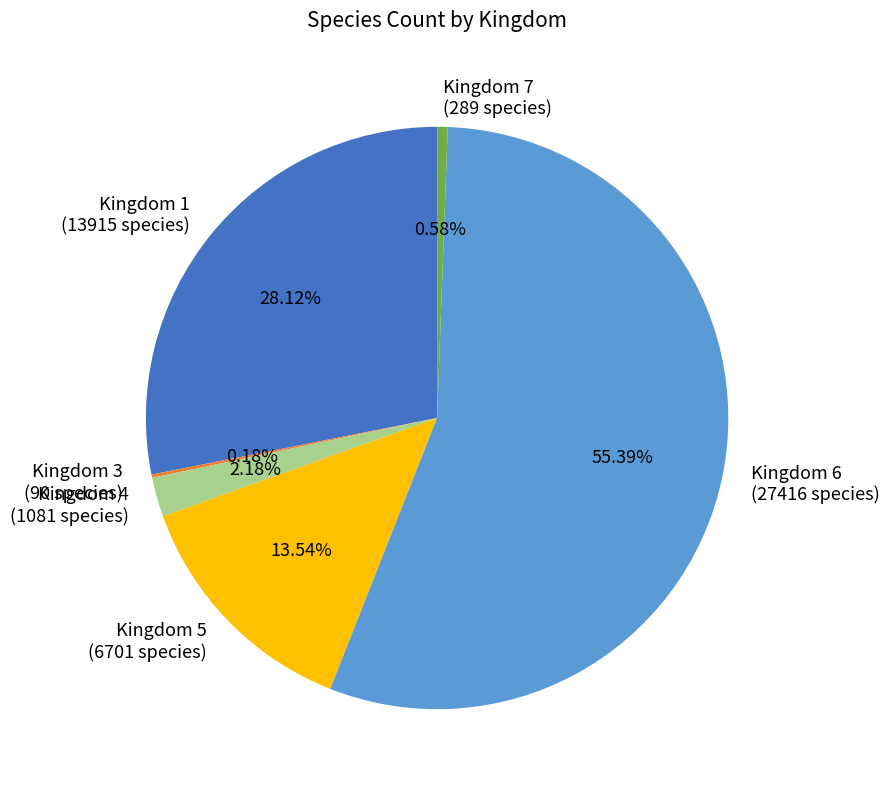

Which has a higher value, Kingdom 1 (13915 species) or Kingdom 4 (1081 species)?

Kingdom 1 (13915 species)